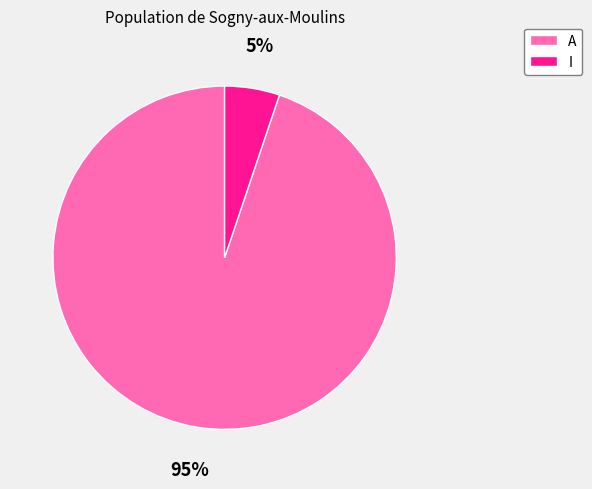

To the nearest percent, what is the difference between the largest and smallest slice percentages?

90%